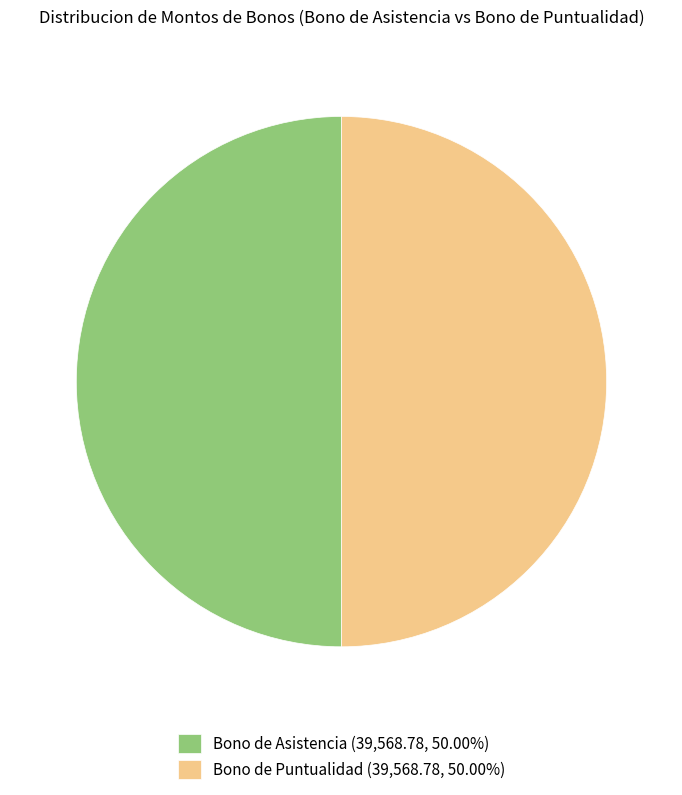

Combined, do Bono de Puntualidad (39,568.78, 50.00%) and Bono de Asistencia (39,568.78, 50.00%) account for over 50%?

Yes